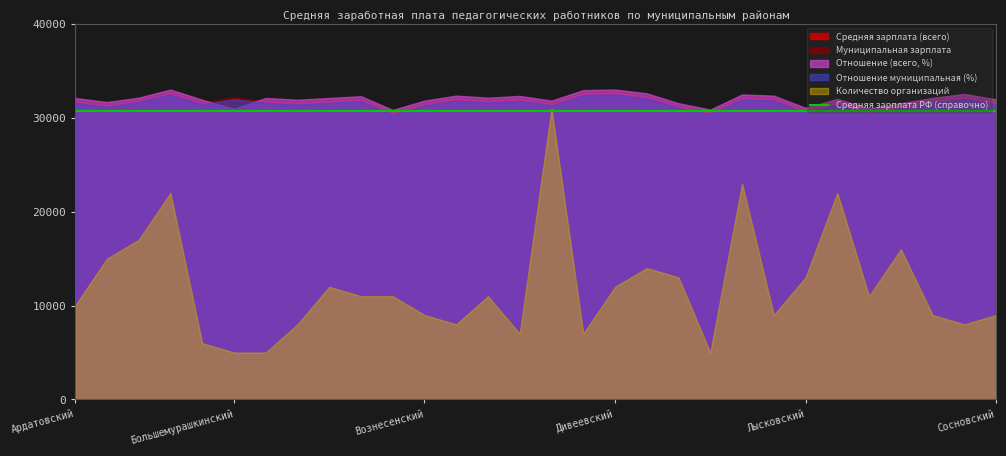

What is the average value of the Отношение муниципальная (%) series?

103.4